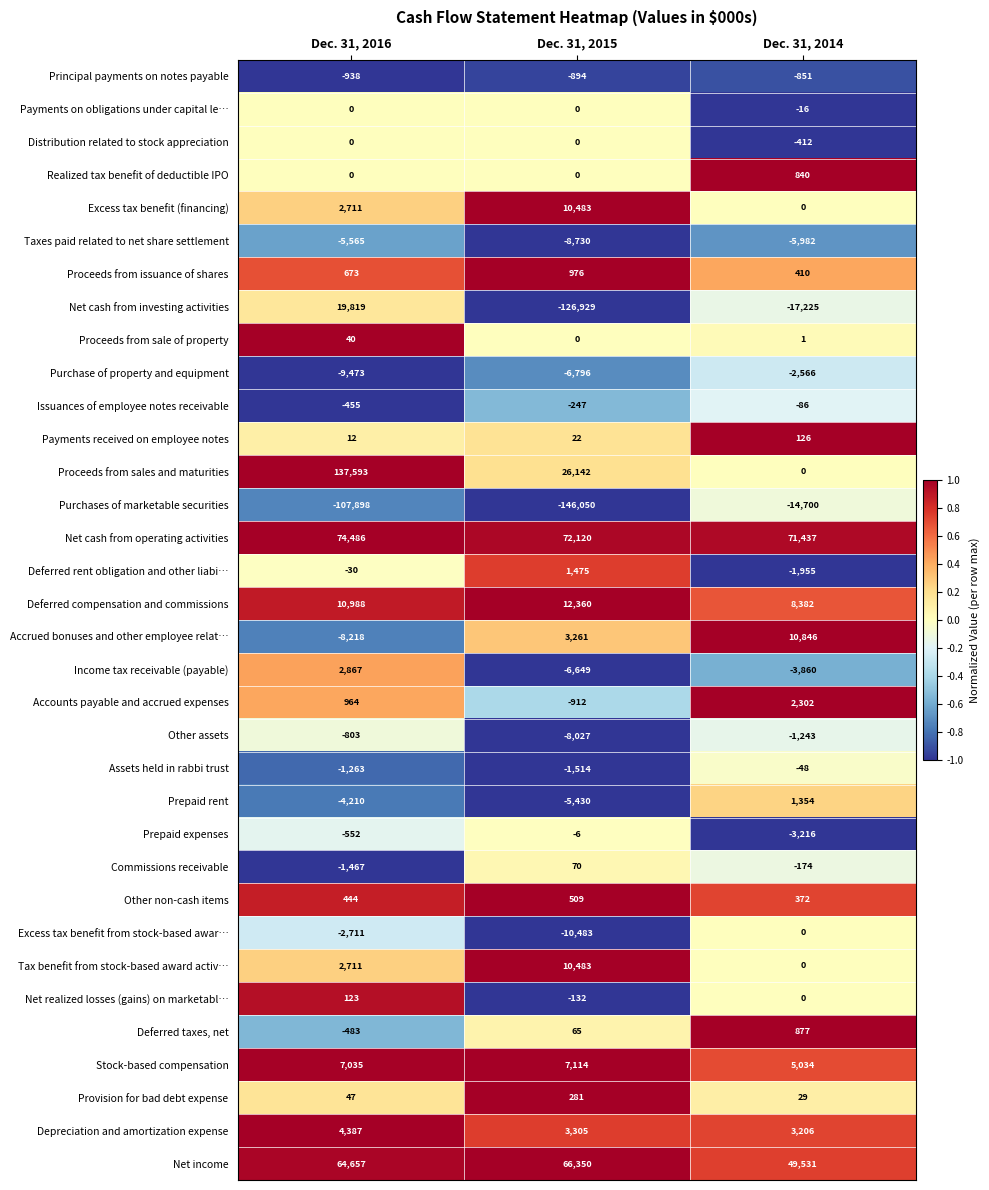

What is the sum of the Net cash from operating activities values at Dec. 31, 2016 and Dec. 31, 2014?

145923